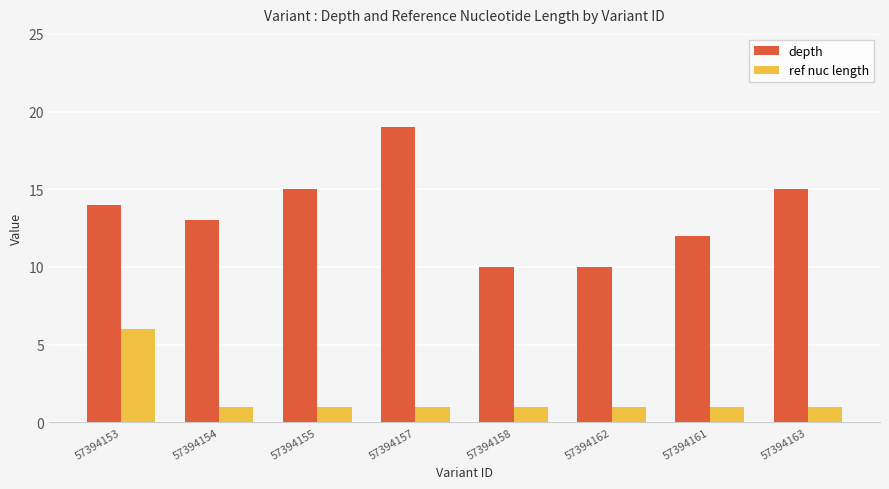

Reading right to left, transcribe all the data shown in this chart.

depth: 57394163=15	57394161=12	57394162=10	57394158=10	57394157=19	57394155=15	57394154=13	57394153=14
ref nuc length: 57394163=1	57394161=1	57394162=1	57394158=1	57394157=1	57394155=1	57394154=1	57394153=6